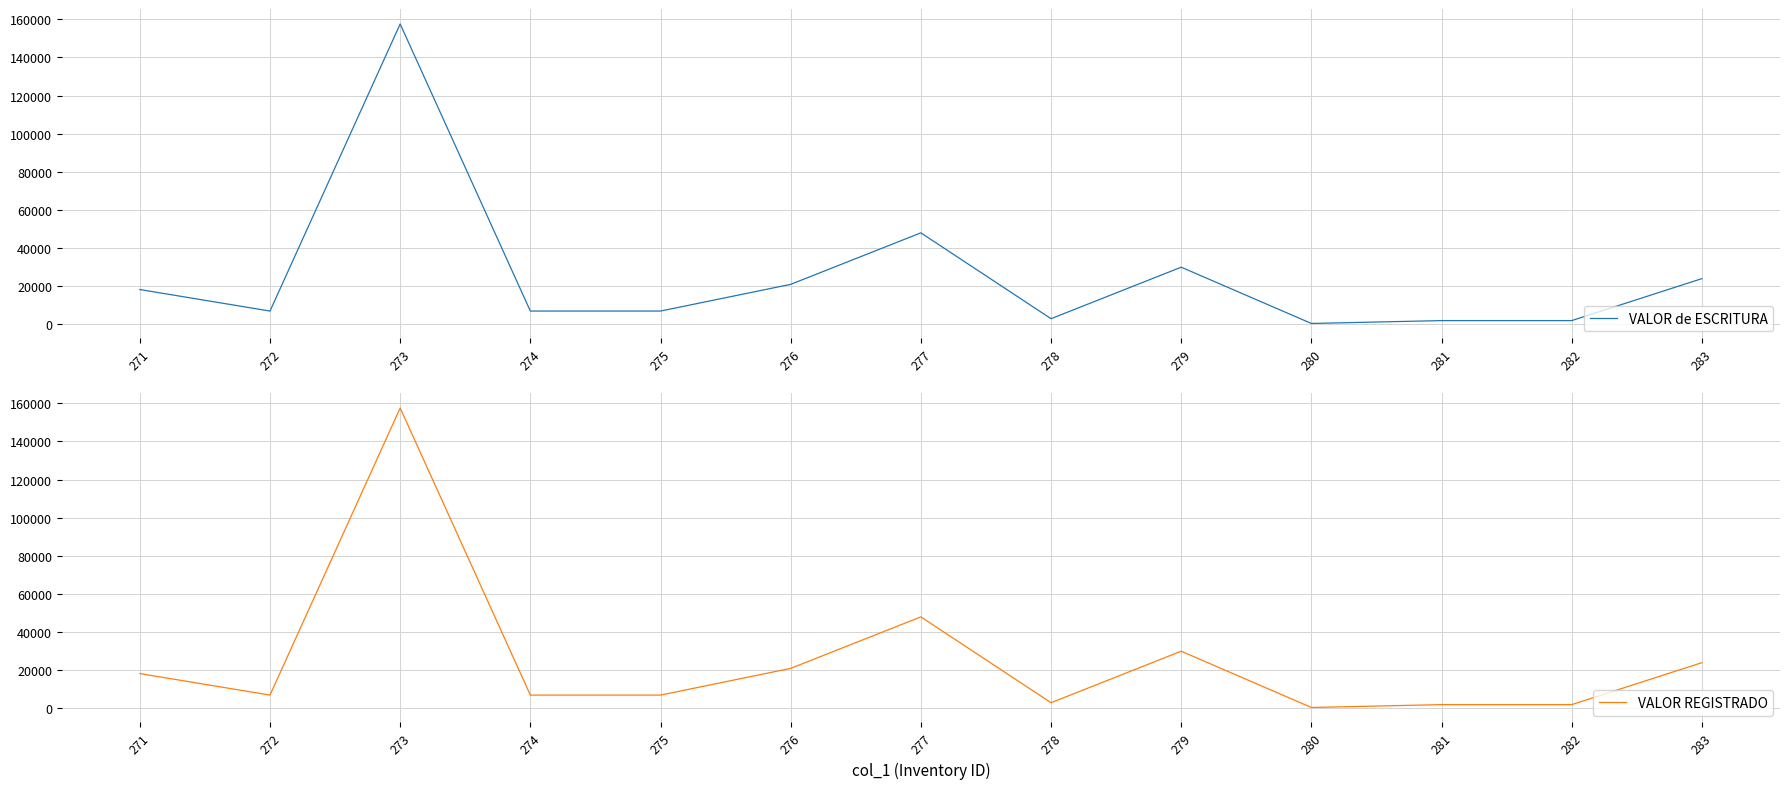

Reading left to right, list all the values displayed in this chart.

VALOR de ESCRITURA: 271=18285.7	272=7000.0	273=157500.0	274=7000.0	275=7000.0	276=21000.0	277=48000.0	278=3000.0	279=30000.0	280=500.0	281=2000.0	282=2000.0	283=24000.0
VALOR REGISTRADO: 271=18285.7	272=7000.0	273=157500.0	274=7000.0	275=7000.0	276=21000.0	277=48000.0	278=3000.0	279=30000.0	280=500.0	281=2000.0	282=2000.0	283=24000.0